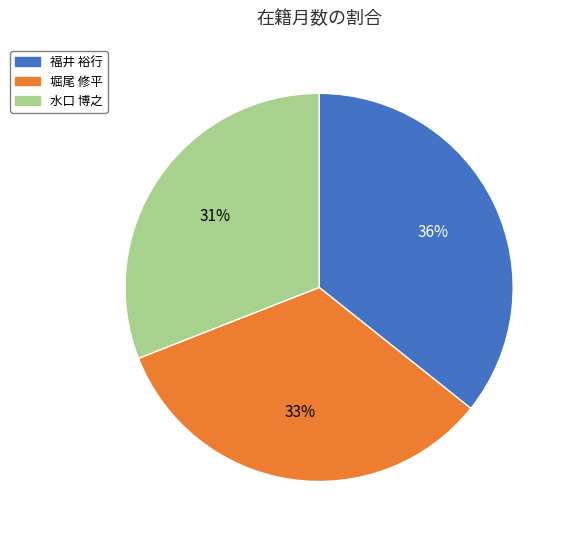

Rank the categories by value from highest to lowest.

福井 裕行, 堀尾 修平, 水口 博之